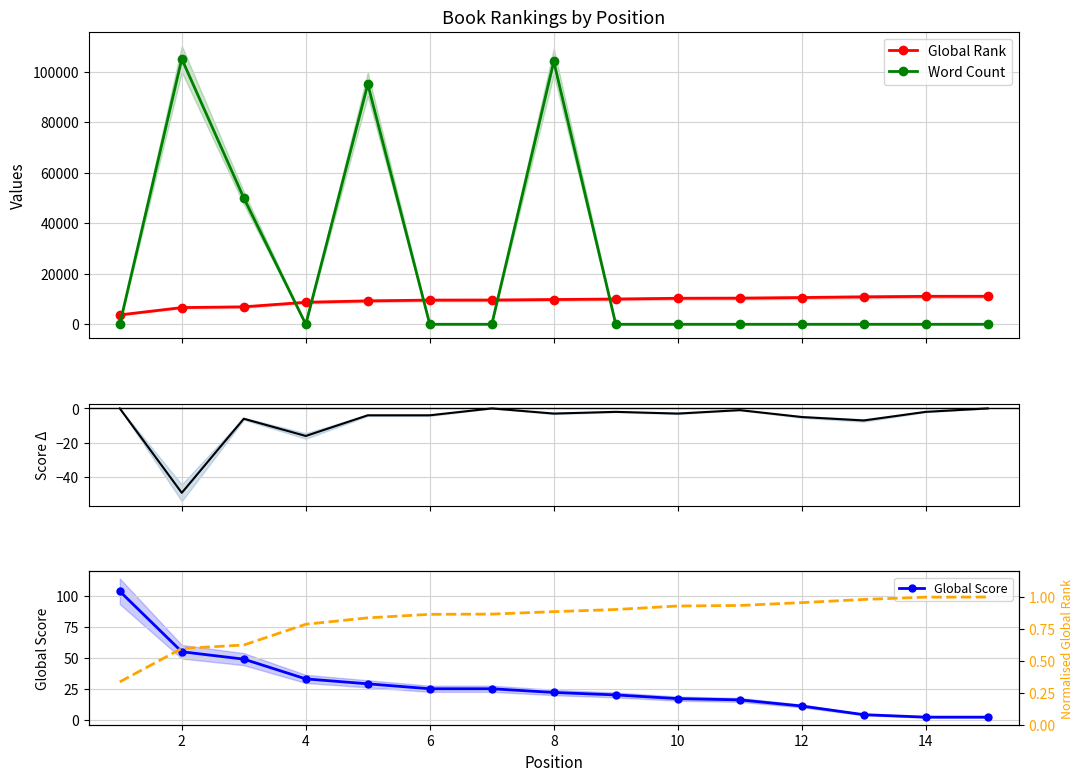

How many data points in Word Count are above 0?

4